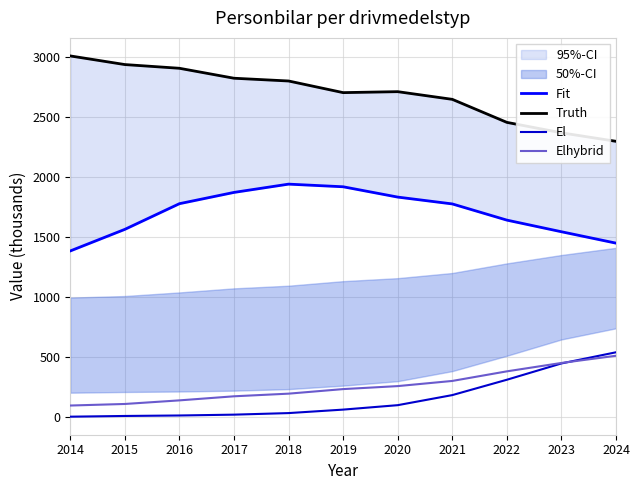

Reading left to right, extract all data points from this chart.

Fit: 2014=1384	2015=1564	2016=1778	2017=1872	2018=1941	2019=1919	2020=1833	2021=1776	2022=1641	2023=1544	2024=1449
Truth: 2014=3010	2015=2938	2016=2907	2017=2824	2018=2801	2019=2704	2020=2712	2021=2648	2022=2456	2023=2369	2024=2298
El: 2014=2	2015=8	2016=12	2017=19	2018=32	2019=61	2020=98	2021=182	2022=310	2023=446	2024=539
Elhybrid: 2014=95	2015=108	2016=138	2017=172	2018=194	2019=232	2020=257	2021=300	2022=380	2023=450	2024=510